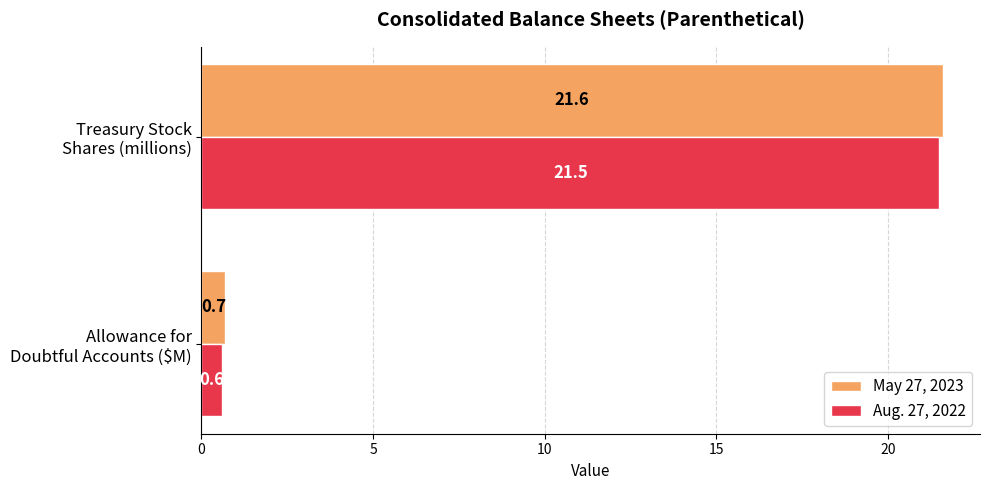

What is the average value of the May 27, 2023 series?

11.2